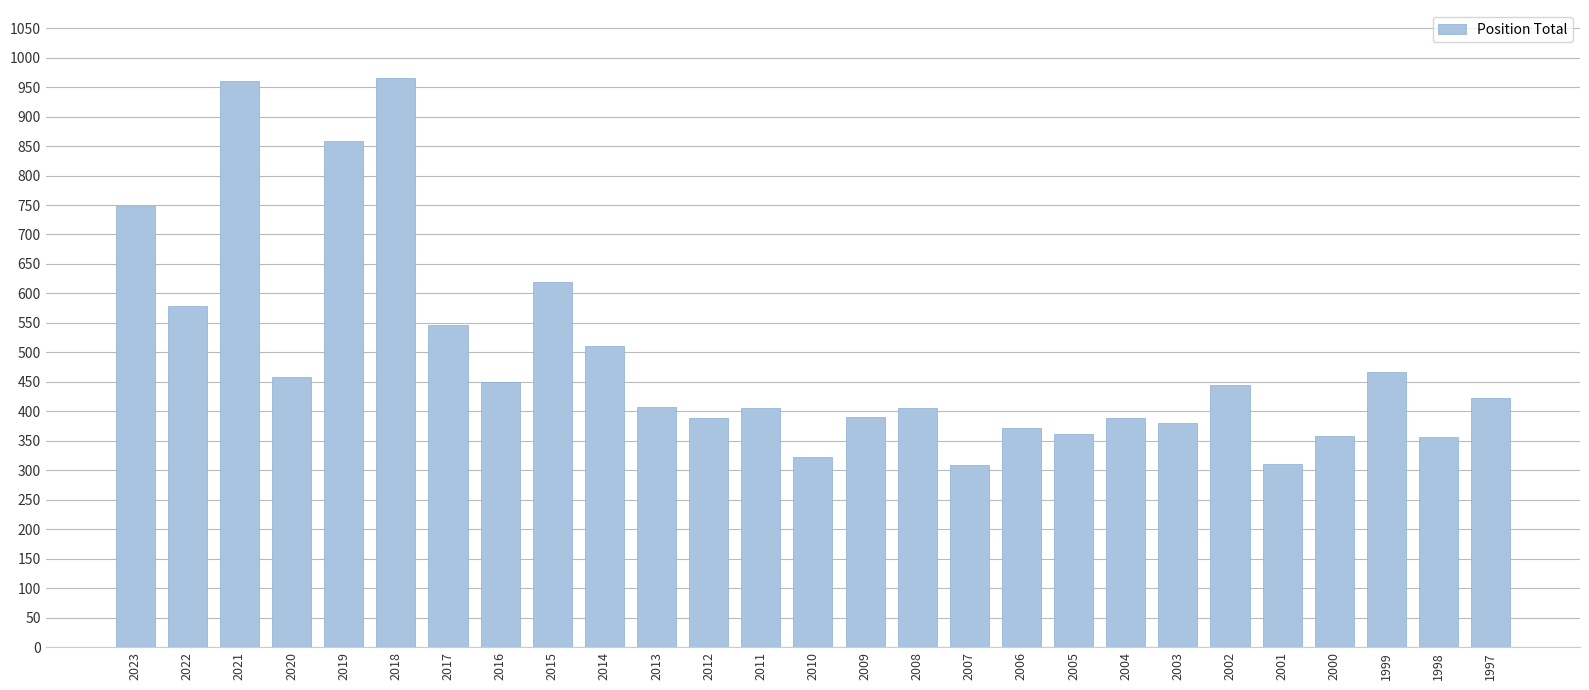

What is the sum of the values at 2007 and 2023?

1058